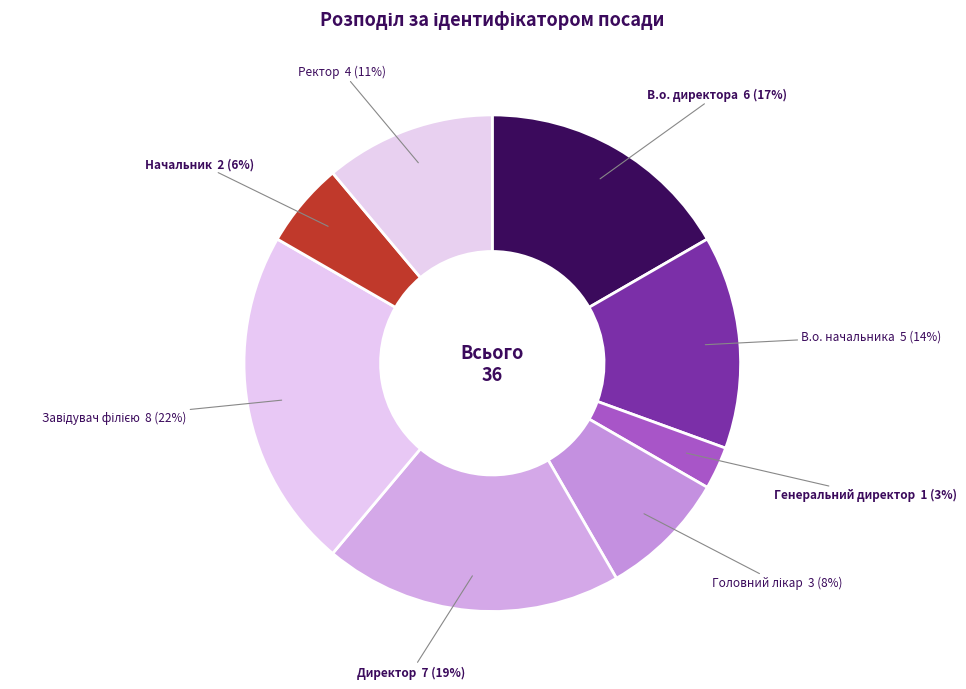

Does any single category account for the majority?

No